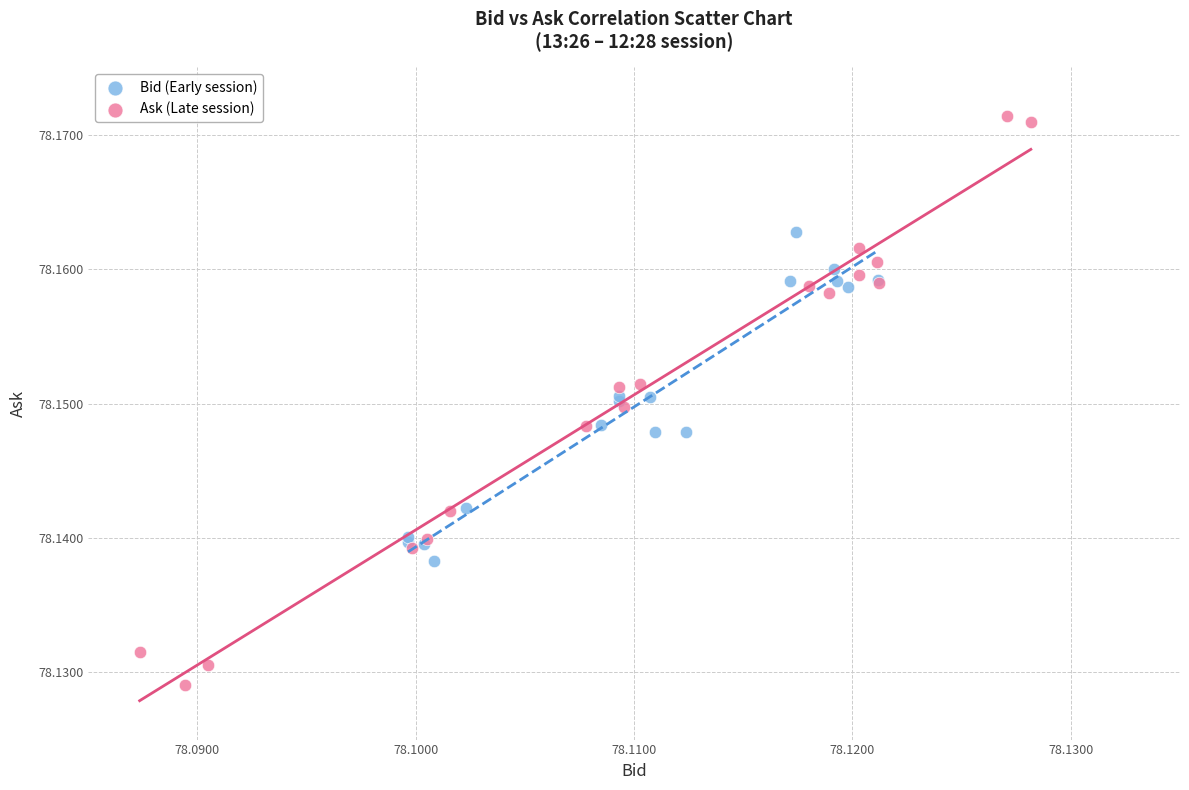

Which series has the widest spread of Y values?

Ask (Late session)